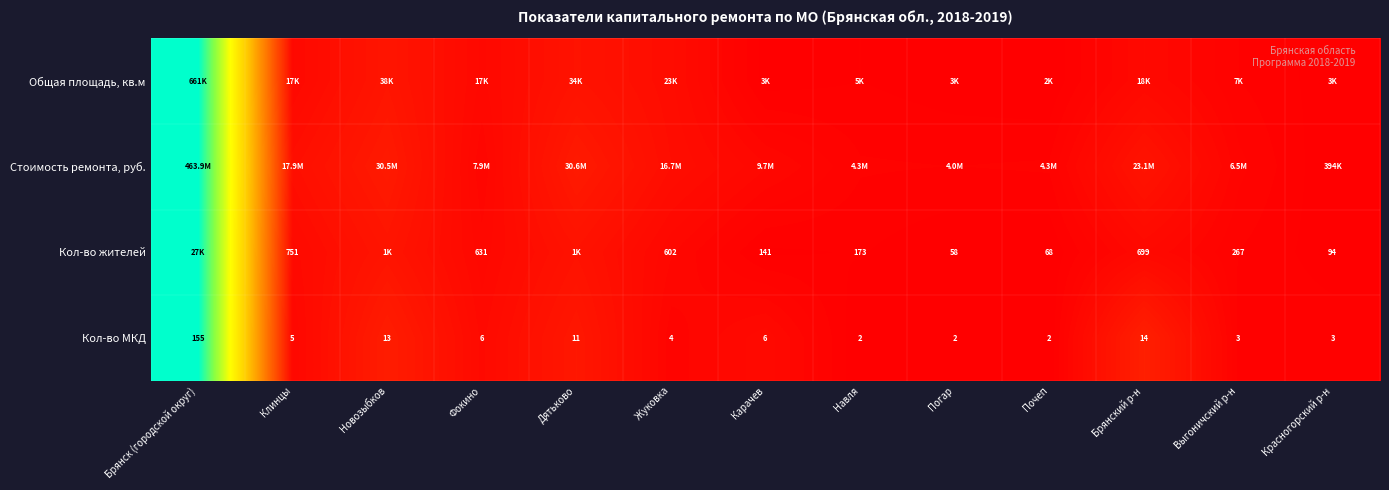

Between Карачев and Брянский р-н, which is larger?

Брянский р-н